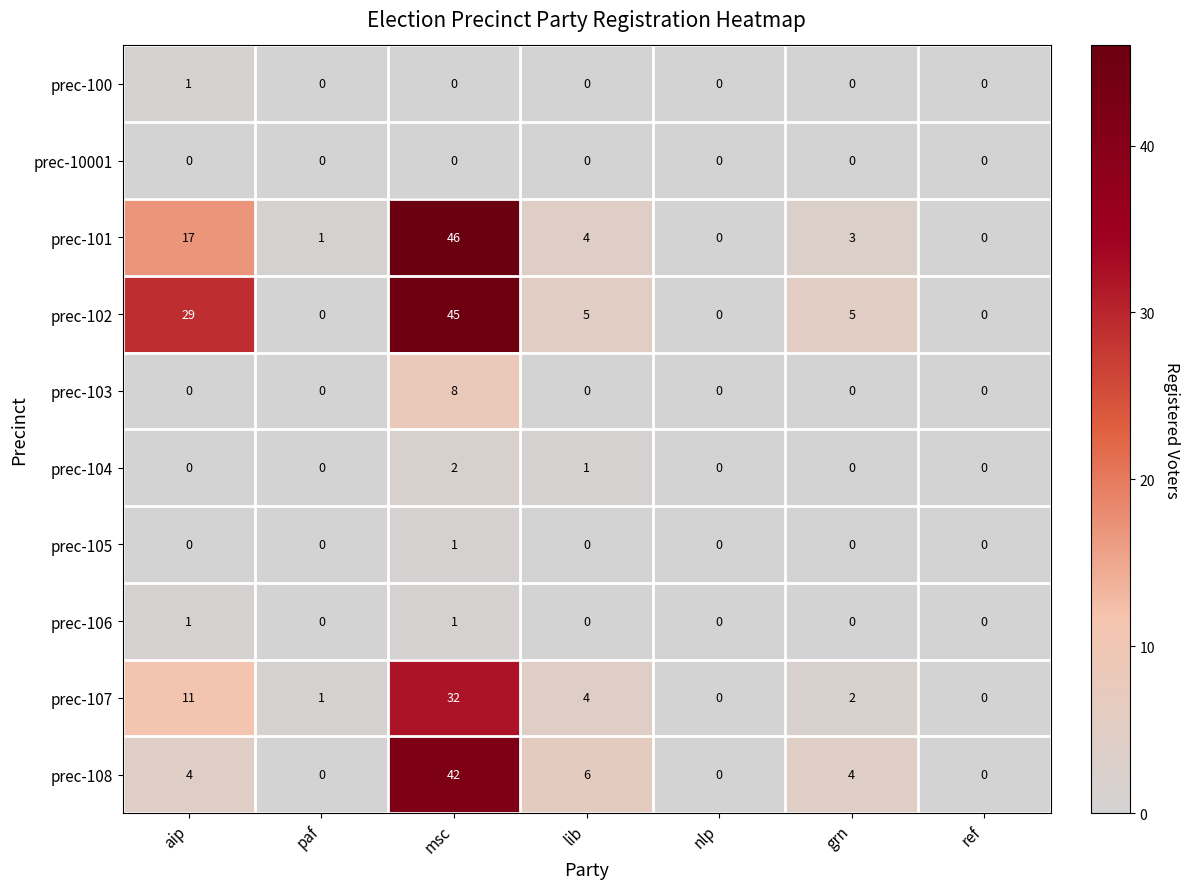

Where is prec-108 nearest to the value 21?

lib